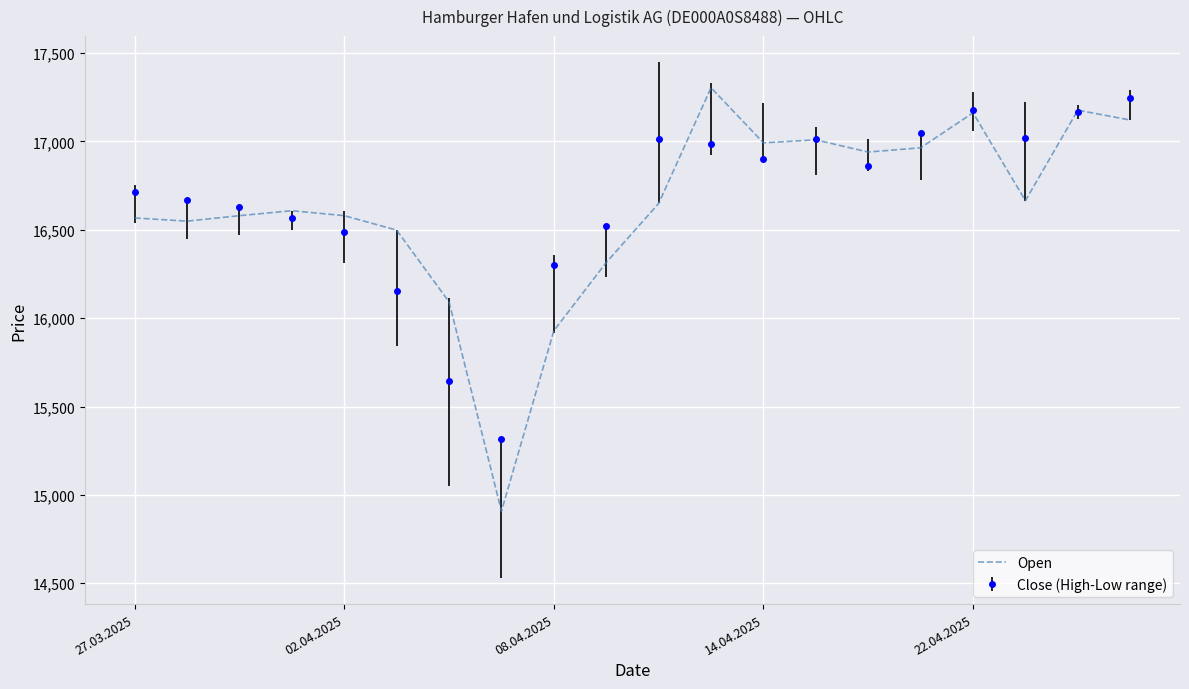

Which series has the largest range (max minus min)?

Open